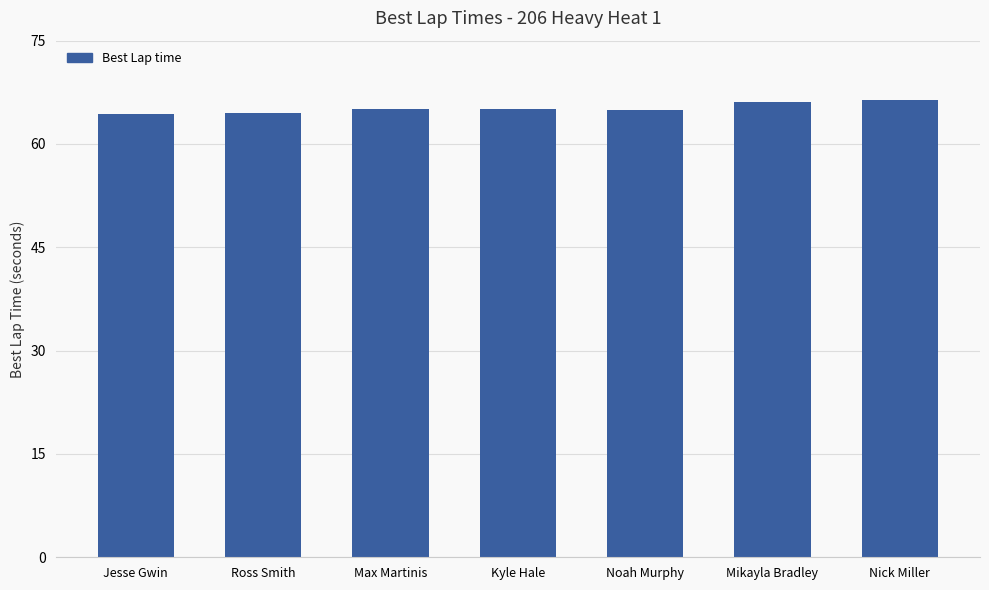

Where does the data first go above 65?

Max Martinis